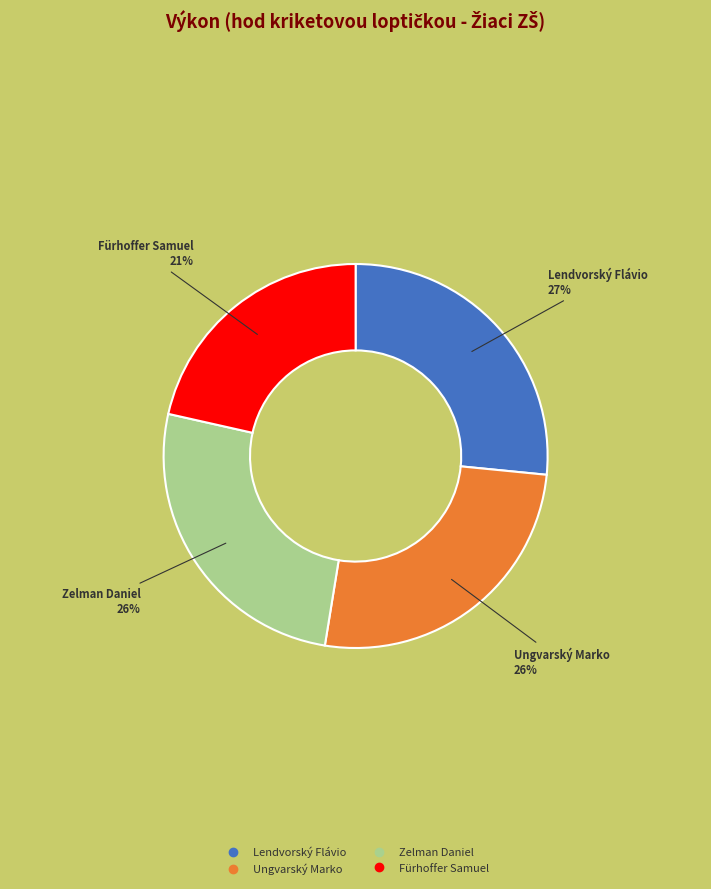

What percentage is the Zelman Daniel slice, to the nearest percent?

26%